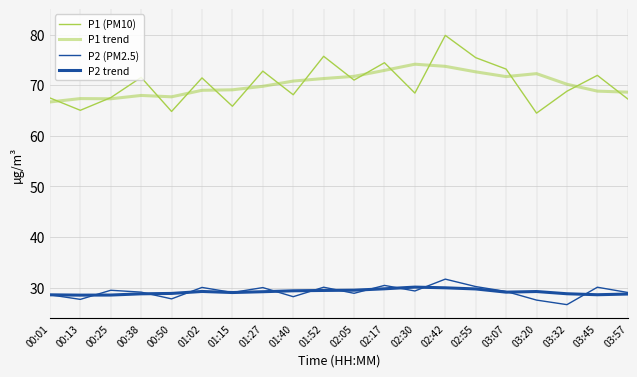

What is the average value of the P2 (PM2.5) series?

29.1